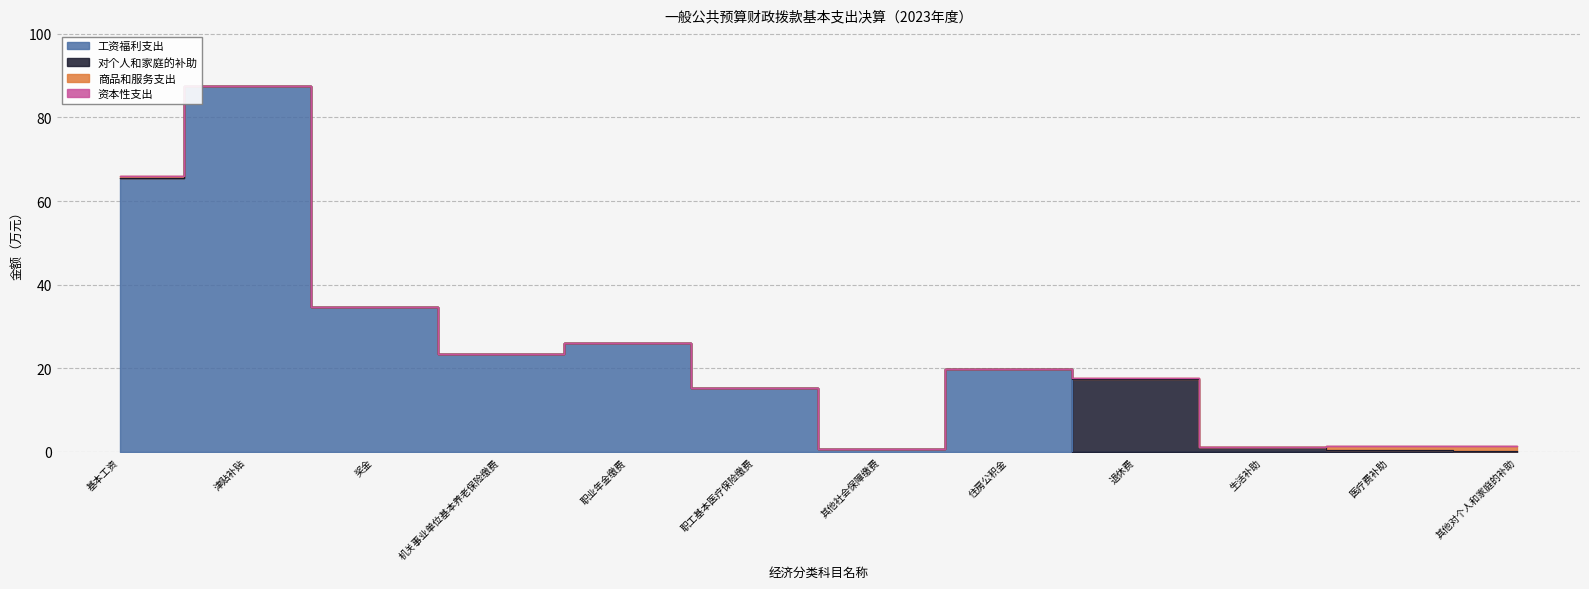

True or false: 对个人和家庭的补助 and 资本性支出 cross at least once.

False